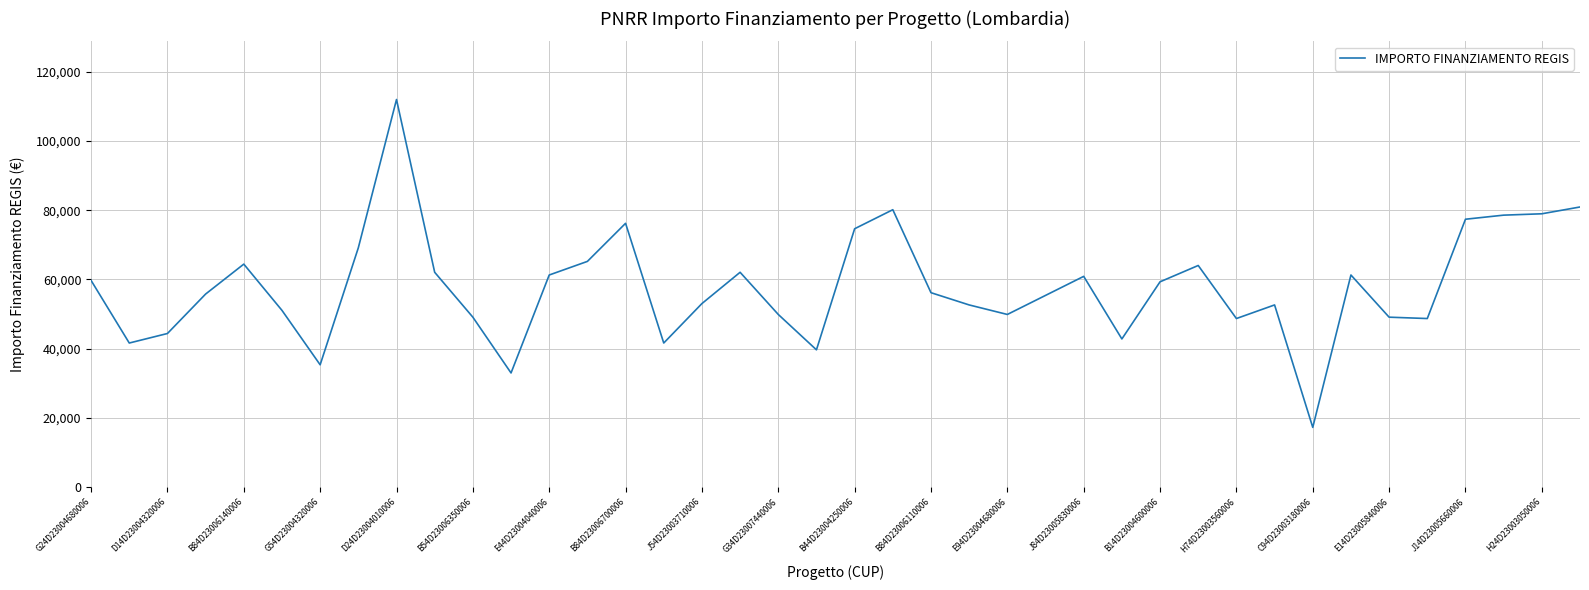

What is the maximum value shown in the chart?

111949.1